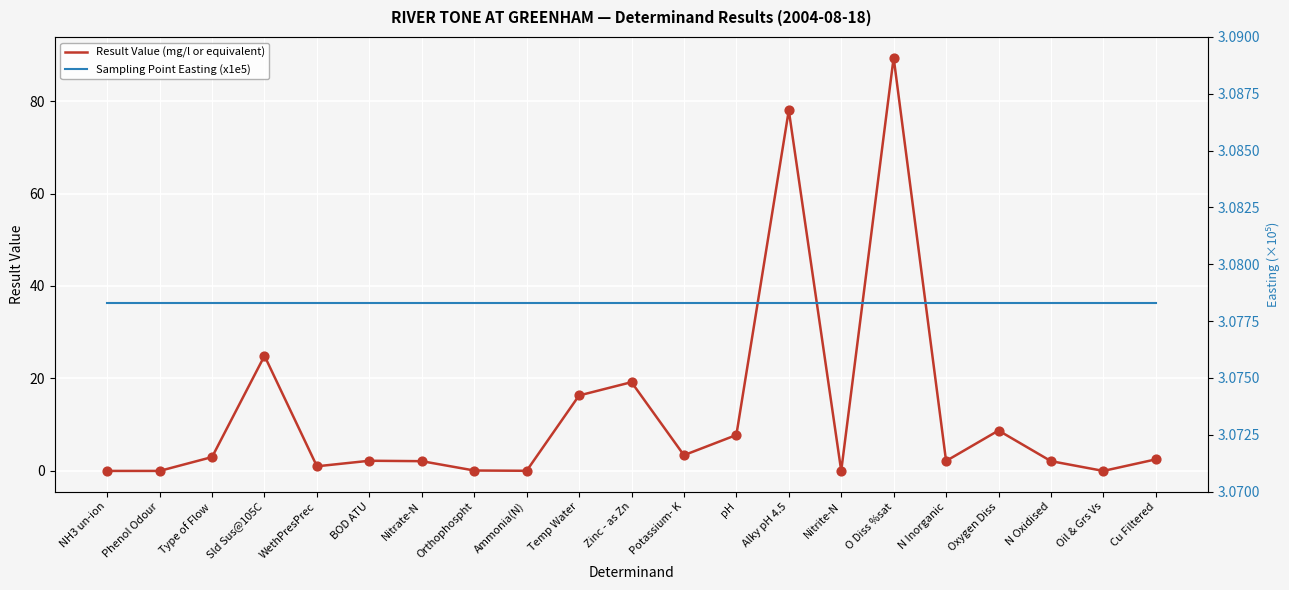

Which series has the widest spread of Y values?

Result Value (mg/l or equivalent)